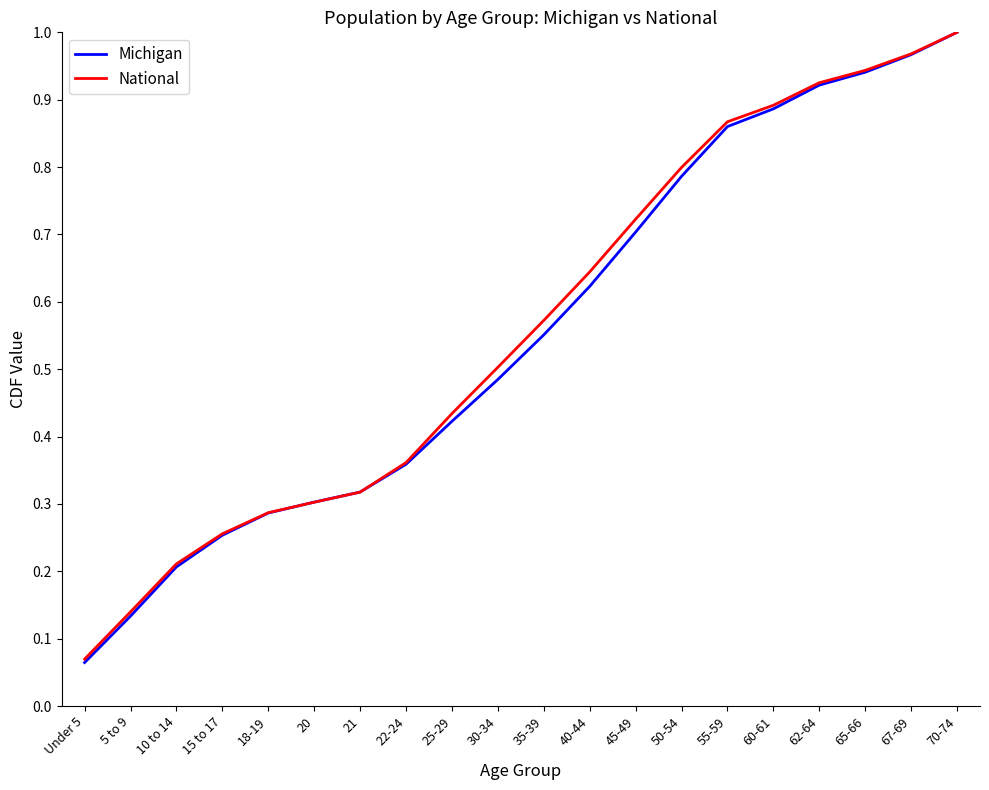

Between 5 to 9 and 50-54, which series saw the biggest shift?

National